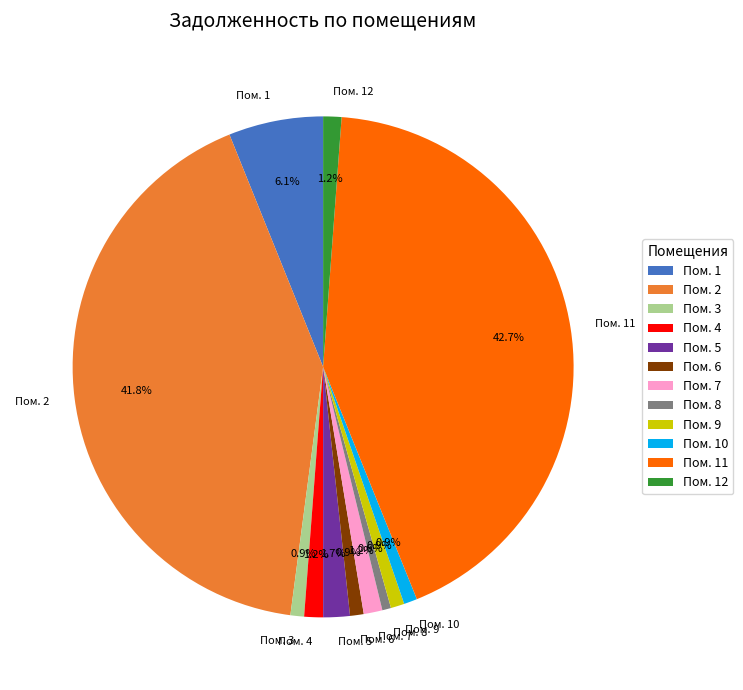

Which slice is the largest?

Пом. 11